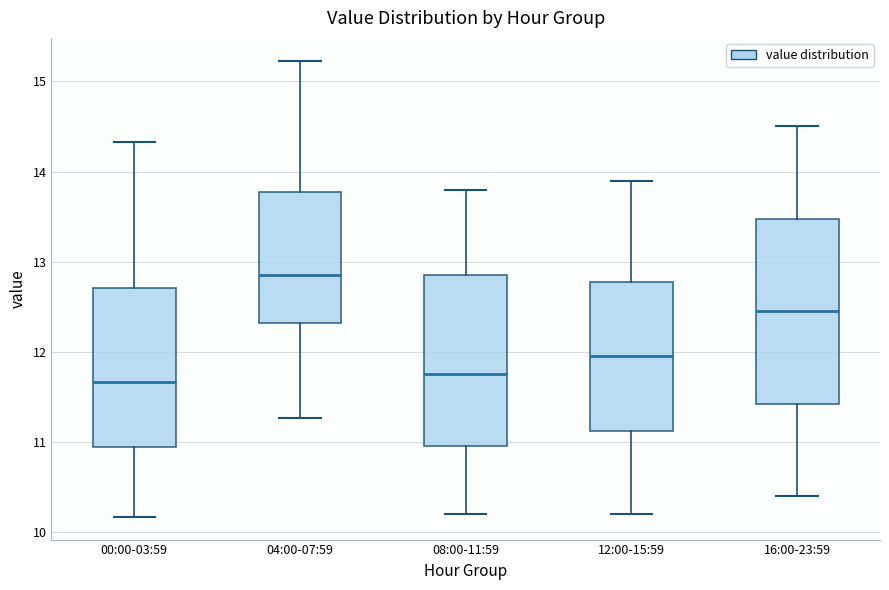

Reading left to right, read every box against the y-axis: the position of its median line, the range the box covers, and the ends of its whiskers. The values are not printed on the chart, so give them approximately, as read against the axis.

00:00-03:59: median 11.7, box 10.9 to 12.7, whiskers 10.2 to 14.3
04:00-07:59: median 12.9, box 12.3 to 13.8, whiskers 11.3 to 15.2
08:00-11:59: median 11.8, box 11.0 to 12.9, whiskers 10.2 to 13.8
12:00-15:59: median 12.0, box 11.1 to 12.8, whiskers 10.2 to 13.9
16:00-23:59: median 12.5, box 11.4 to 13.5, whiskers 10.4 to 14.5